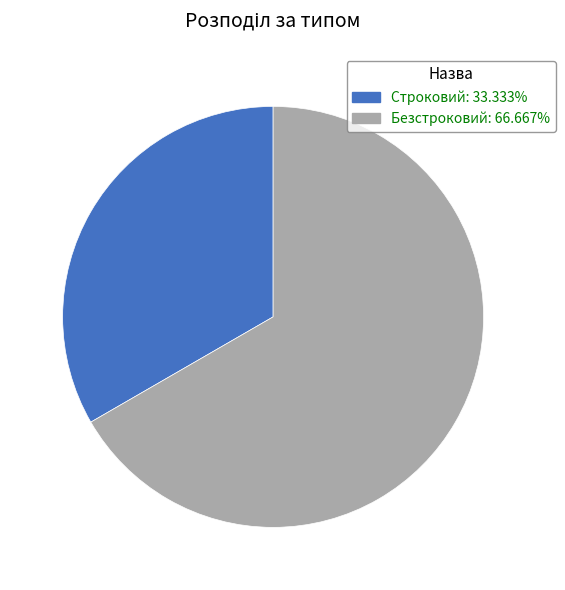

Count the number of slices in the pie.

2